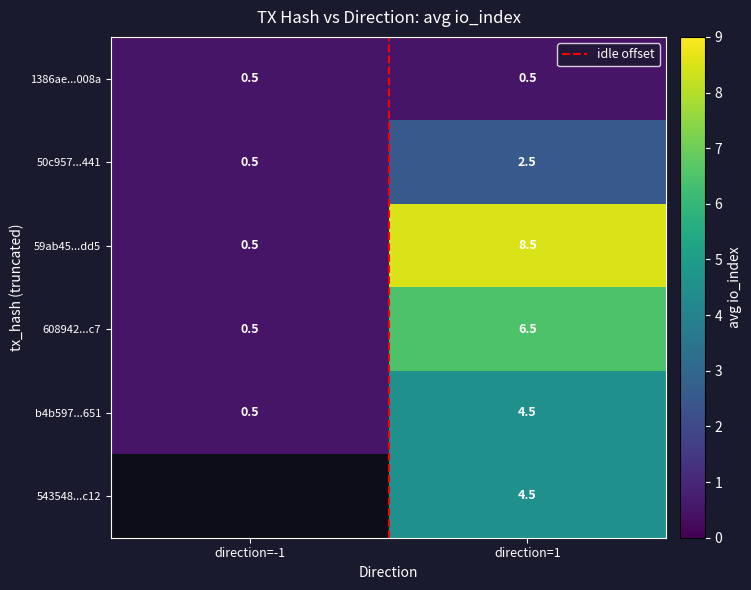

What is the average value of the idle offset series?

0.5